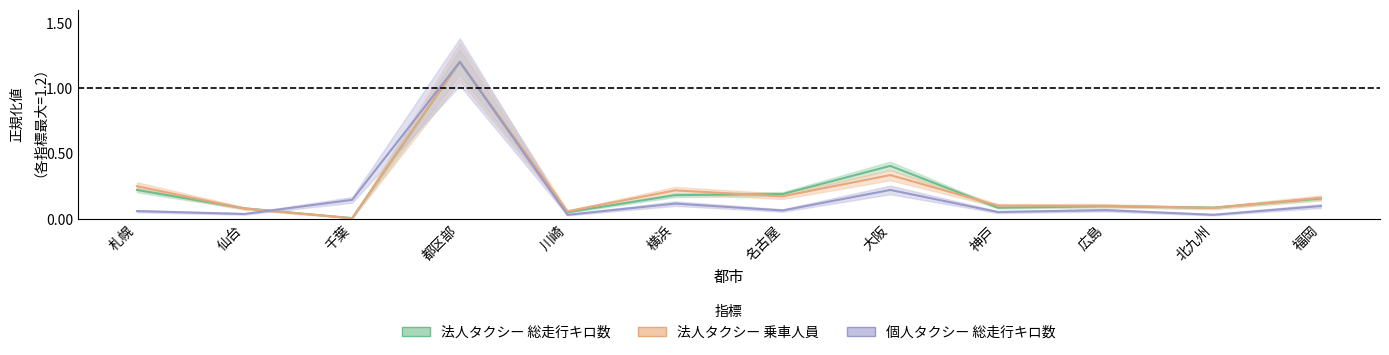

Is it true that 法人タクシー 乗車人員 equals 0.2 at 名古屋?

True